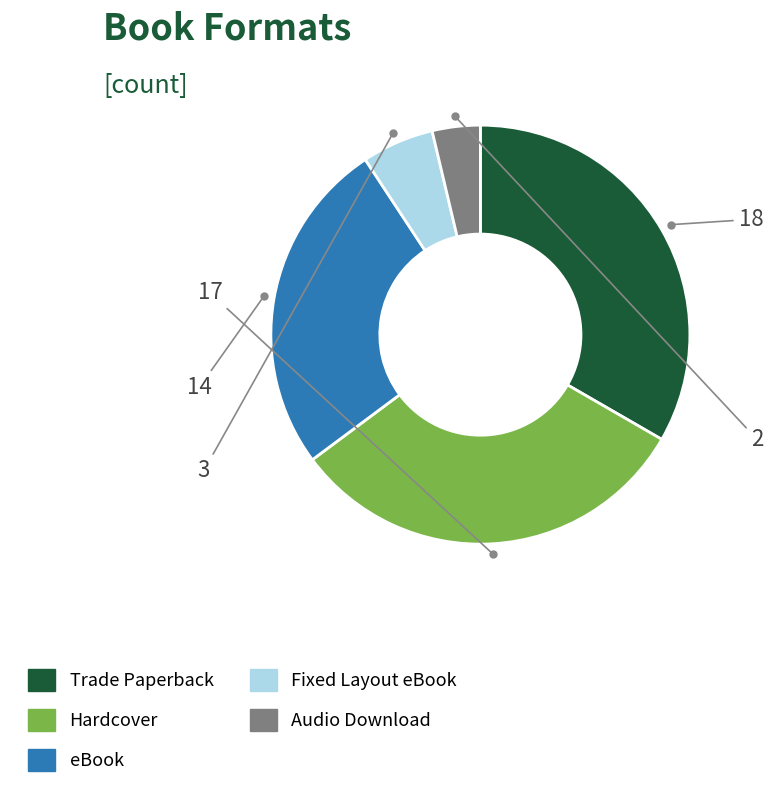

Approximately how many times larger is the value at Hardcover compared to Audio Download?

8.5